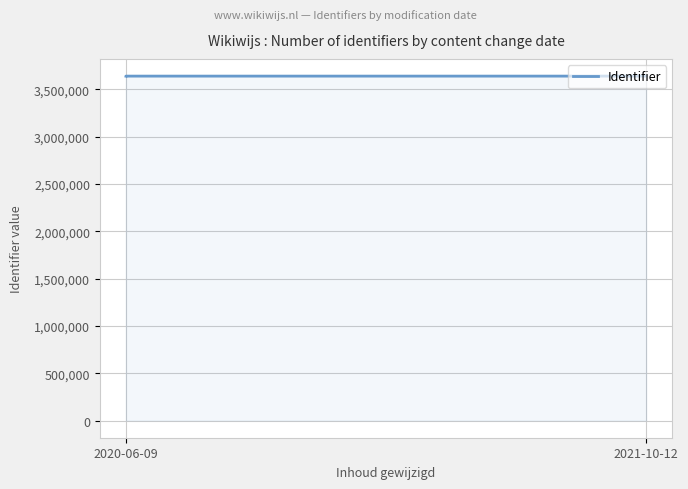

Read the value at 2020-06-09, to the nearest 5.

3639200